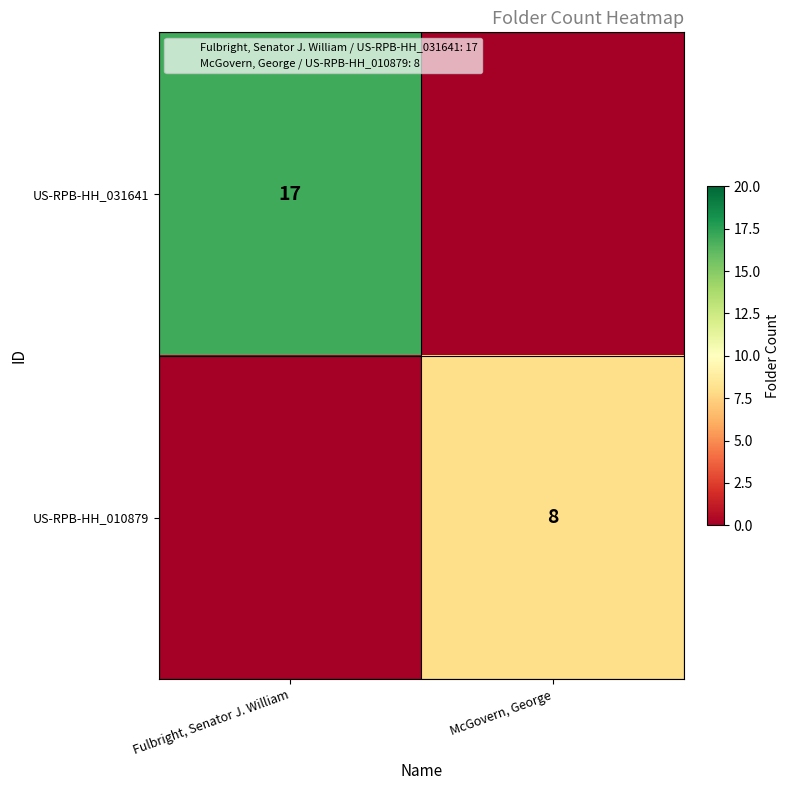

Rank the categories by US-RPB-HH_031641 value from lowest to highest.

McGovern, George, Fulbright, Senator J. William